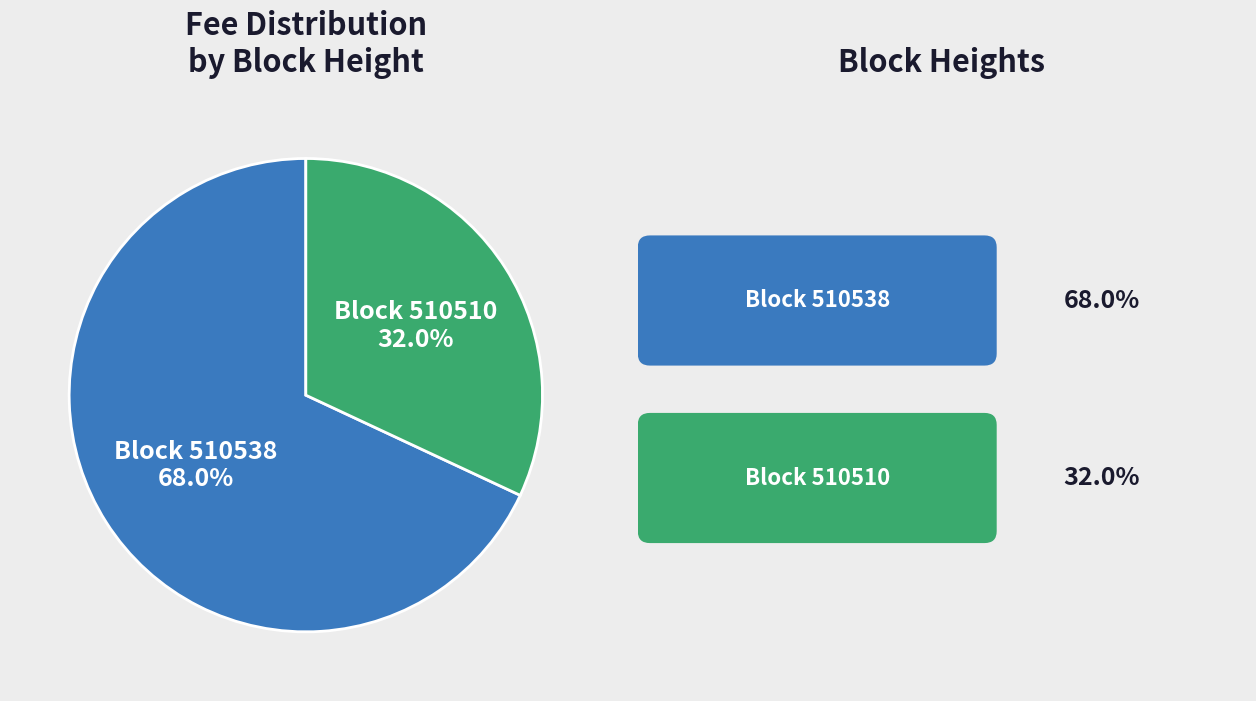

Is there a majority slice in this chart?

Yes